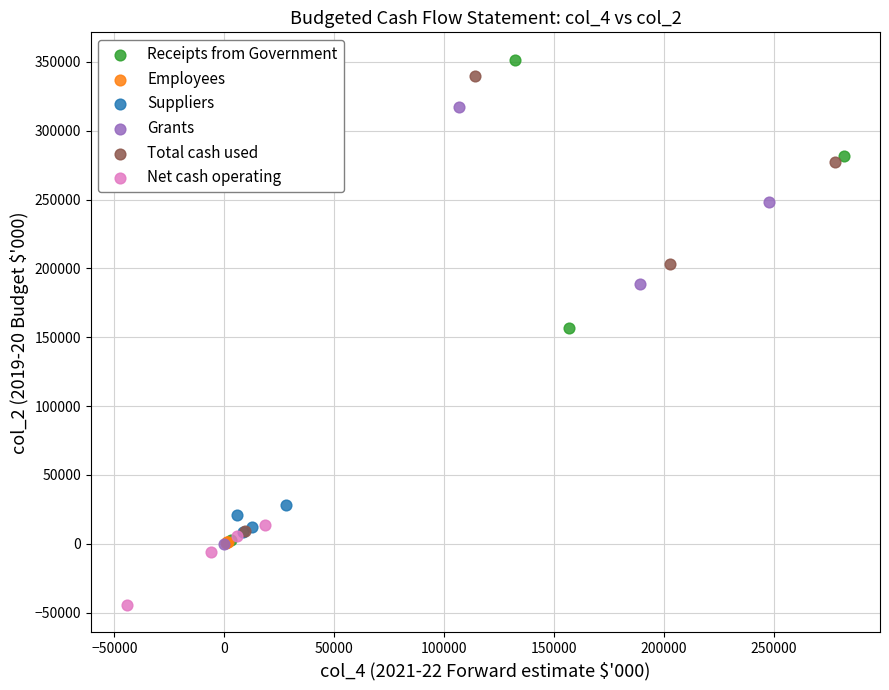

Which series reaches the minimum Y coordinate?

Net cash operating